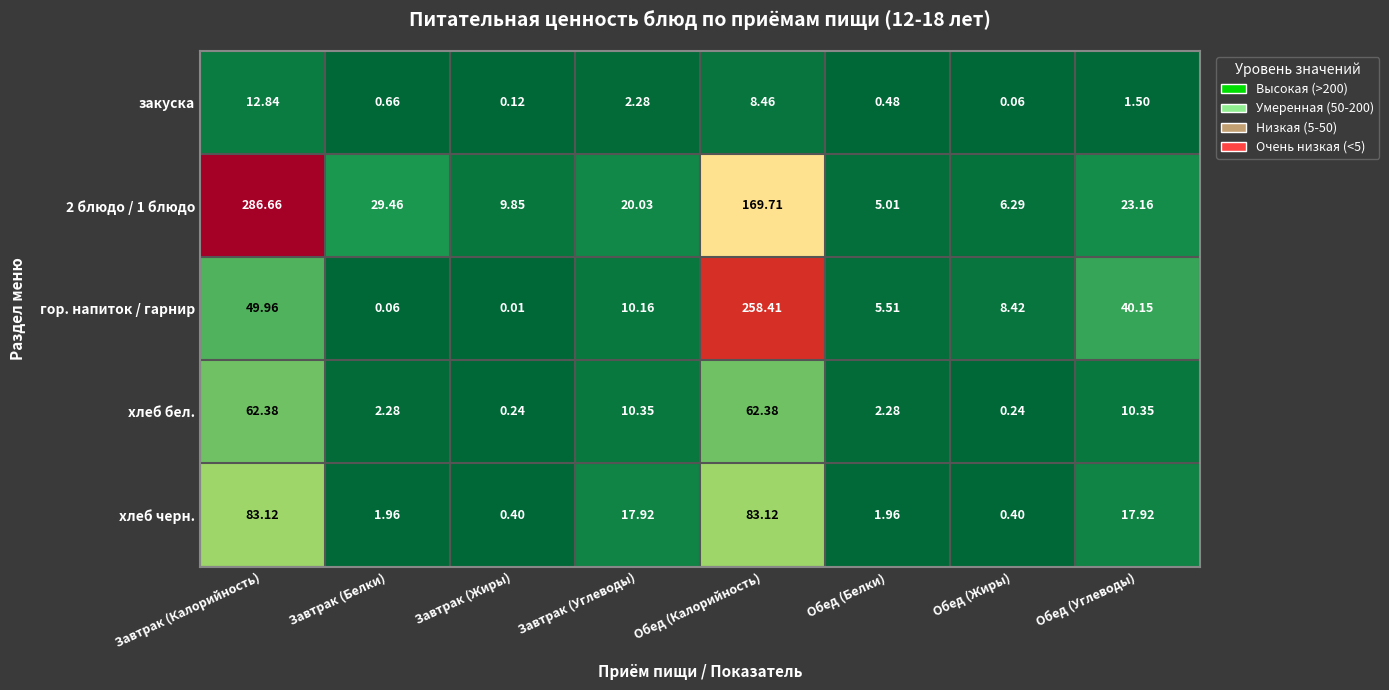

Which series changed the most between Завтрак (Углеводы) and Обед (Жиры)?

хлеб черн.